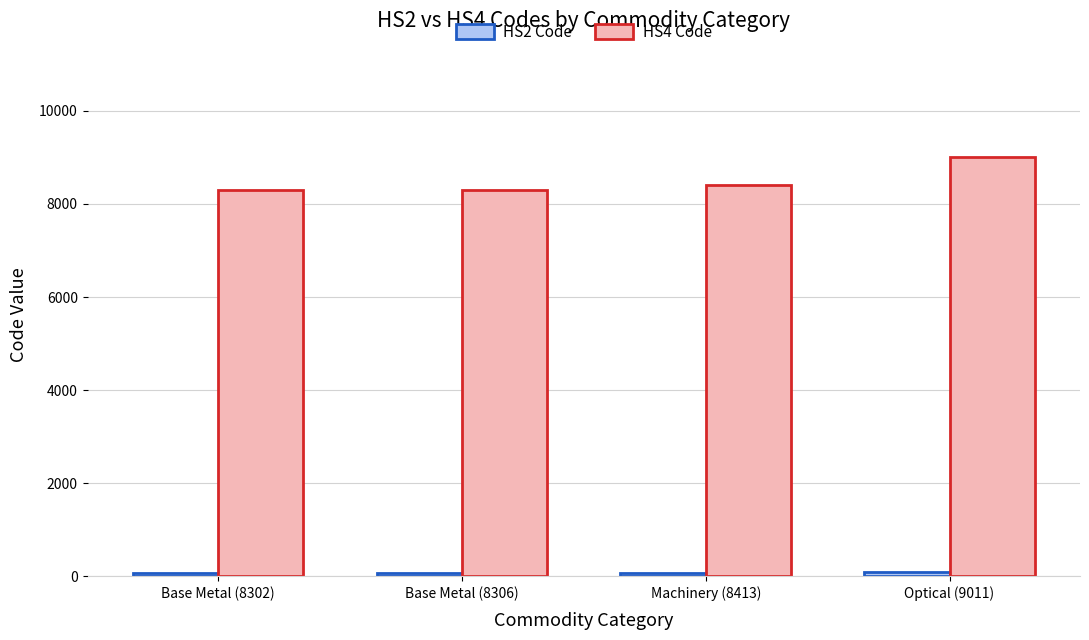

How many data points in HS4 Code are less than 8413?

2